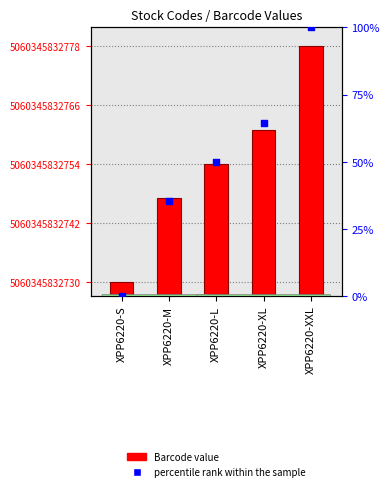

At which category is the sum across all series the highest?

XPP6220-XXL